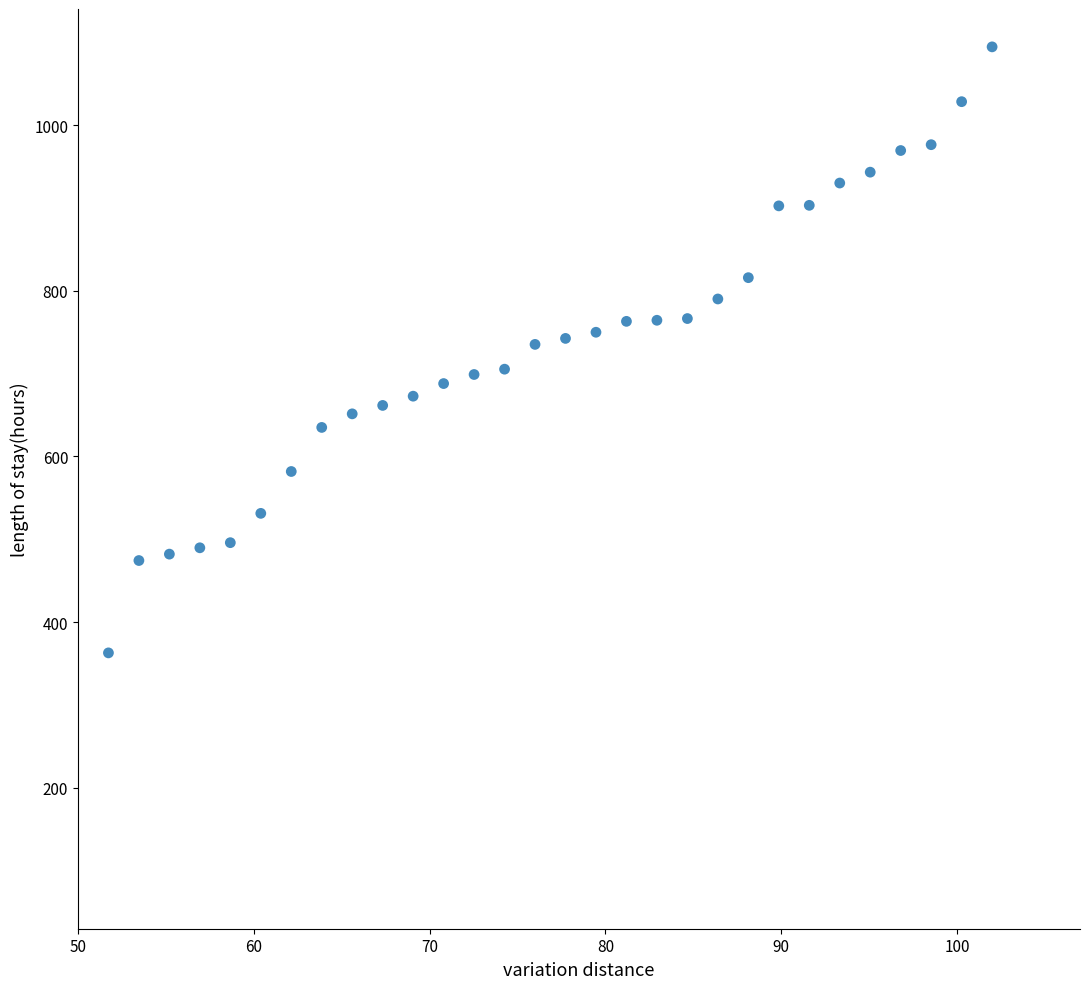

What is the range of X values (max minus min)?

50.3